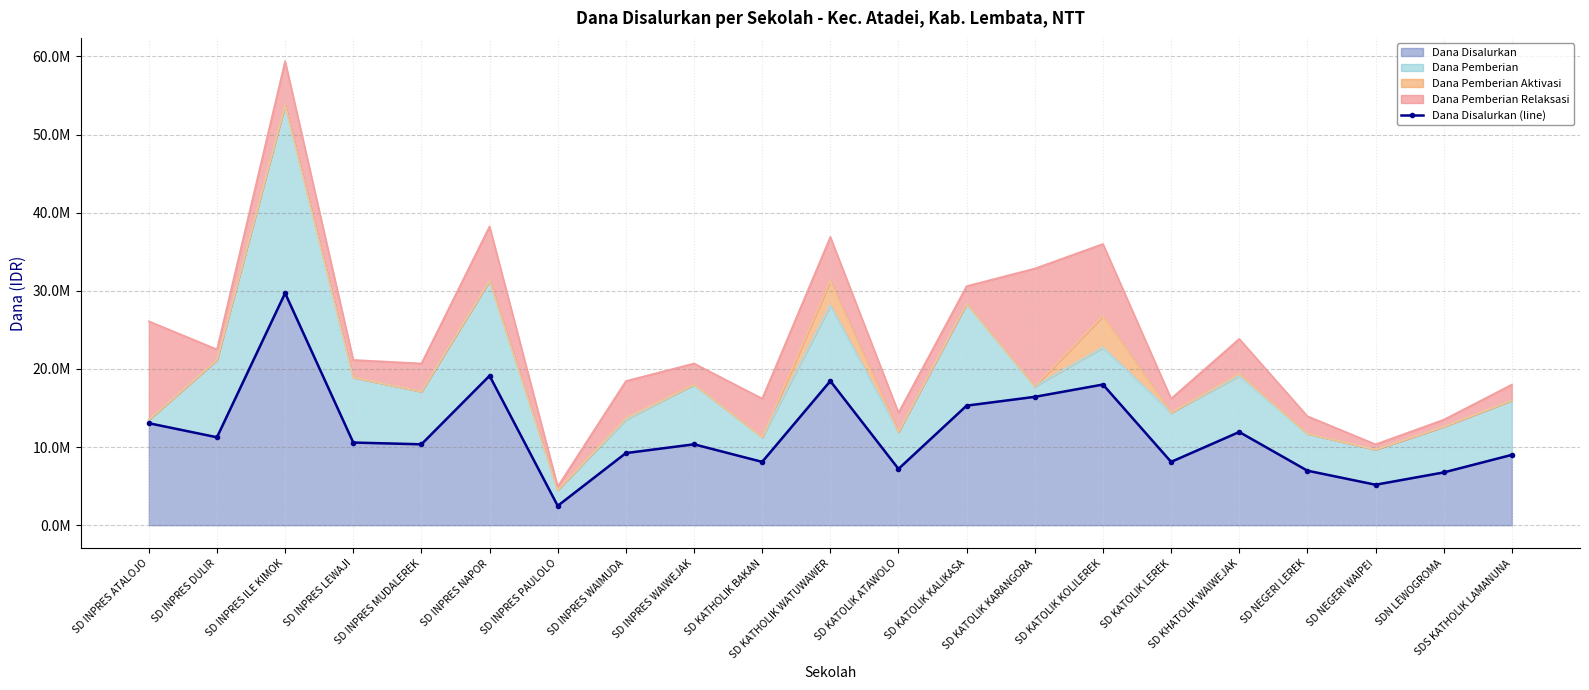

Reading right to left, what are all the values shown in this chart?

9000000	6750000	5175000	6975000	11925000	8100000	18000000	16425000	15300000	7200000	18450000	8100000	10350000	9225000	2475000	19125000	10350000	10575000	29700000	11250000	13050000